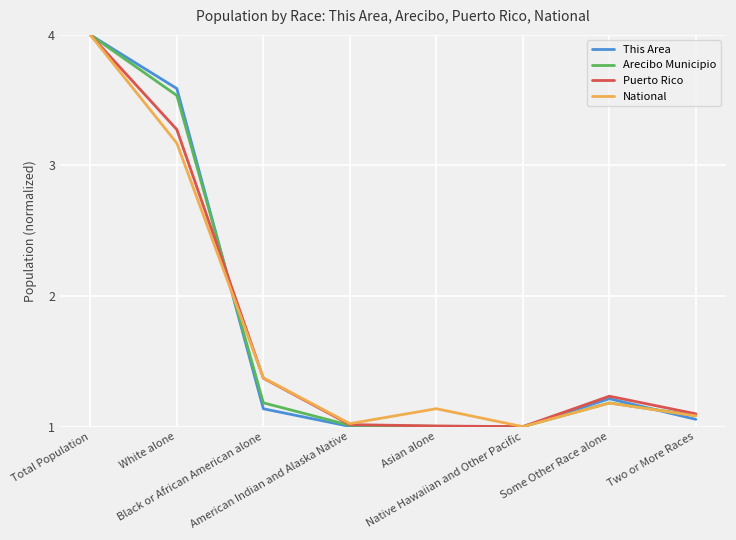

The This Area series shows 5.2 at White alone. True or false?

False